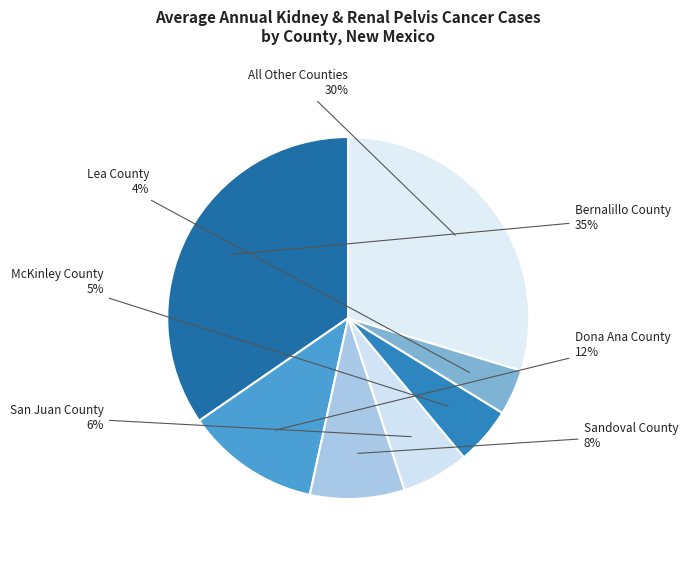

Rank the categories by value from lowest to highest.

Lea County, McKinley County, San Juan County, Sandoval County, Dona Ana County, All Other Counties, Bernalillo County